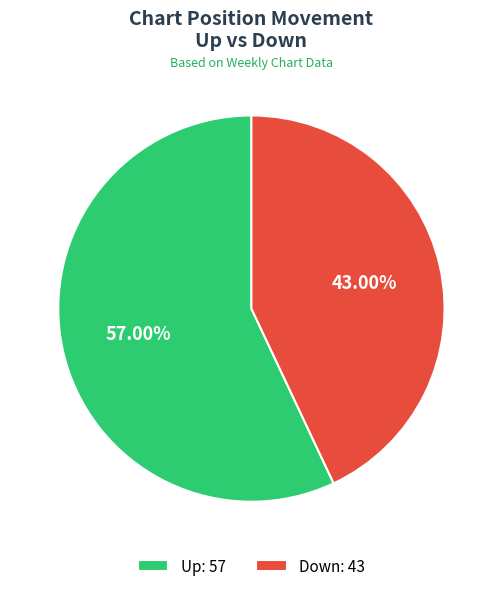

Which category has the smallest portion of the pie?

Down: 43